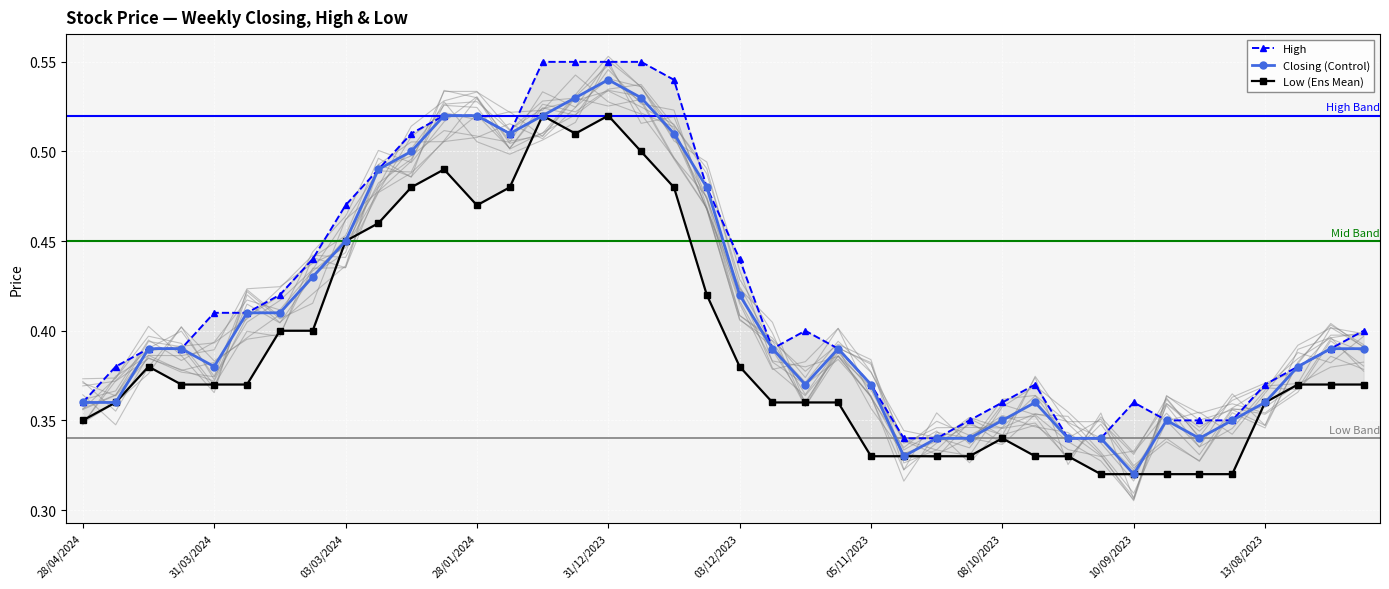

Which has a higher value, 21 or 26?

21